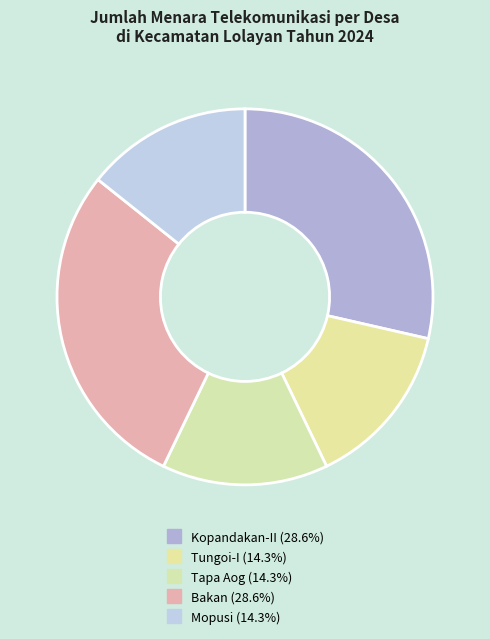

To the nearest percent, what portion does Kopandakan-II represent?

29%